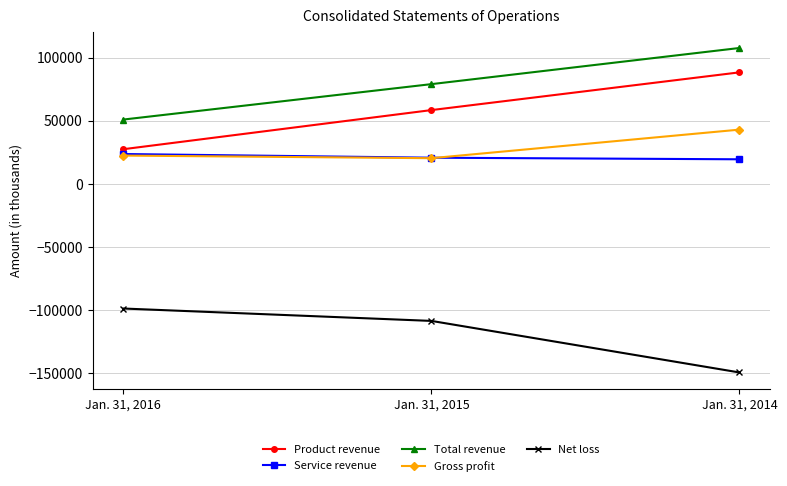

What are all the series names shown in the legend?

Product revenue, Service revenue, Total revenue, Gross profit, Net loss